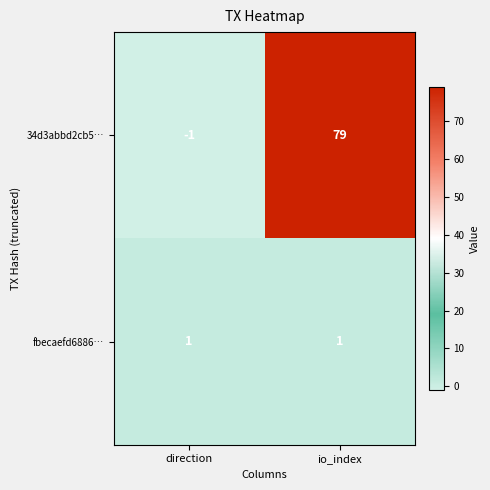

At which category does the chart reach its minimum across all series?

direction